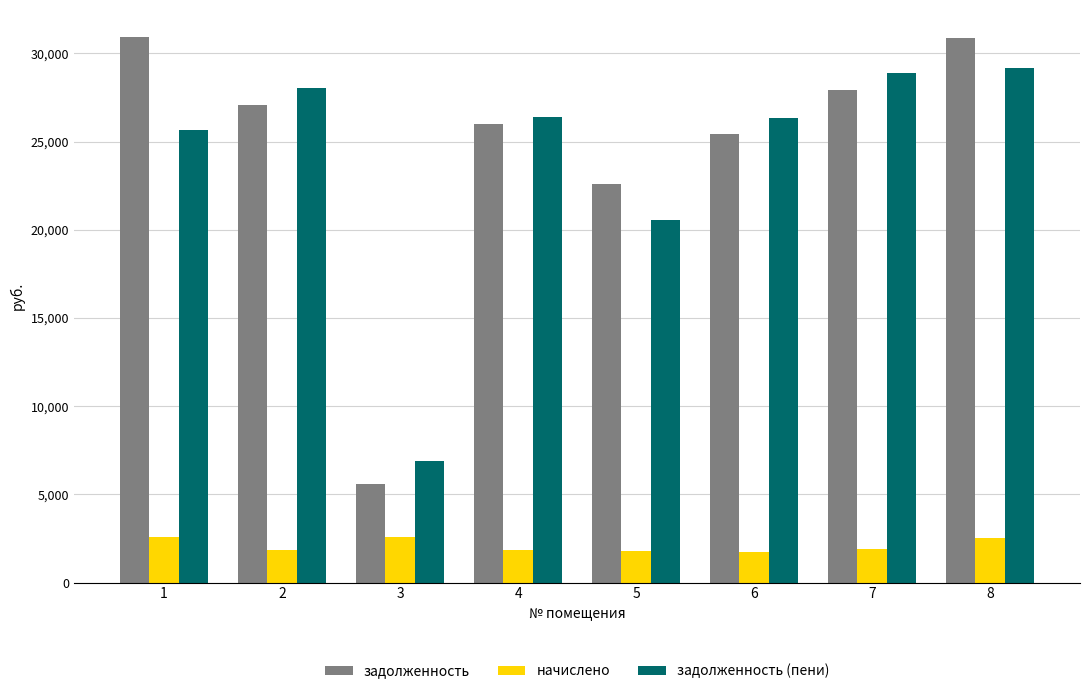

How many groups of bars are there?

8